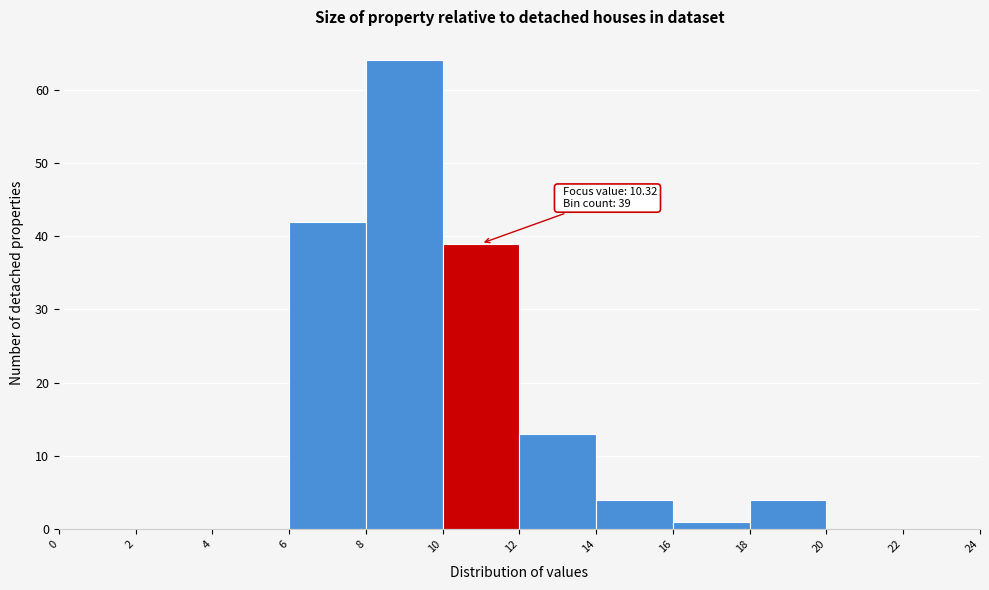

Which range on the x-axis has the tallest bar?

8 to 10